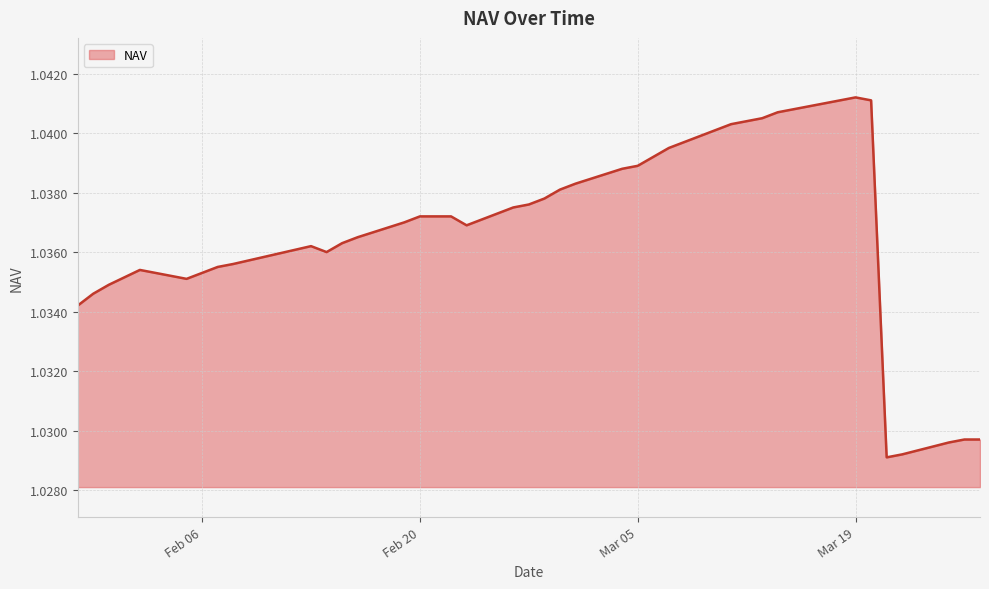

Does the chart display data point markers on the line(s)?

No